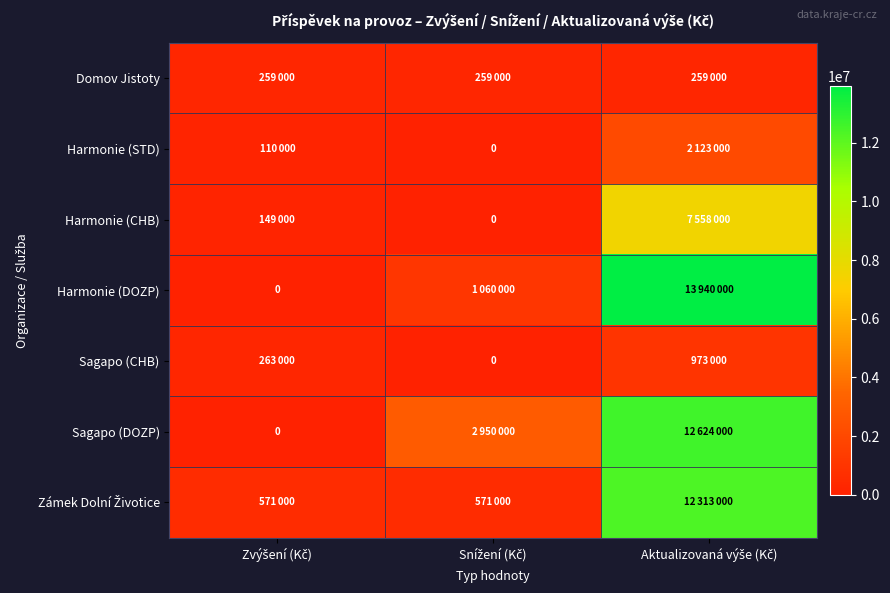

At which label is Harmonie (DOZP) closest to 6970000?

Snížení (Kč)